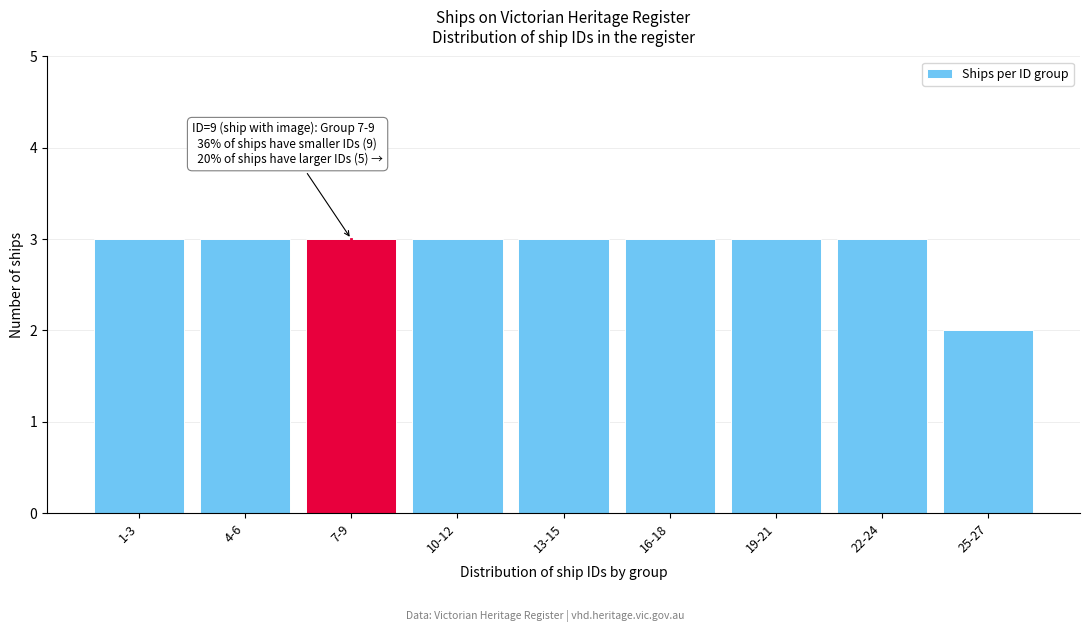

Reading left to right, list all the values displayed in this chart.

1-3=3	4-6=3	7-9=3	10-12=3	13-15=3	16-18=3	19-21=3	22-24=3	25-27=2